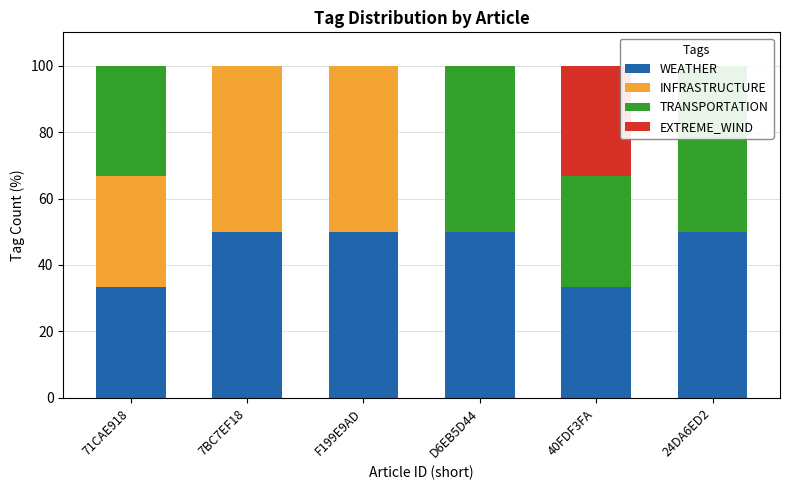

Which series has the largest range (max minus min)?

INFRASTRUCTURE